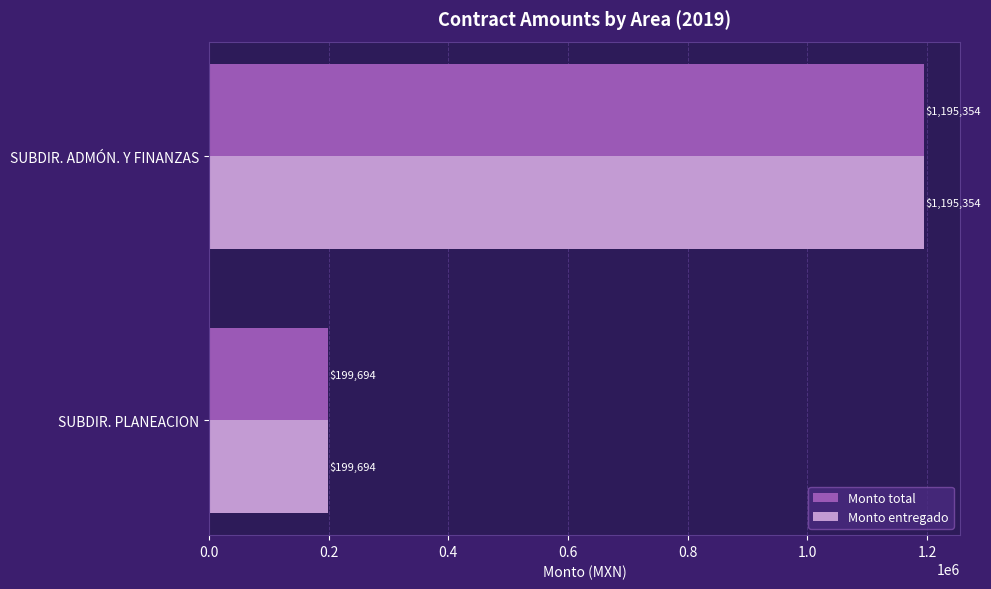

Read the Monto total value at SUBDIR. PLANEACION.

199693.6